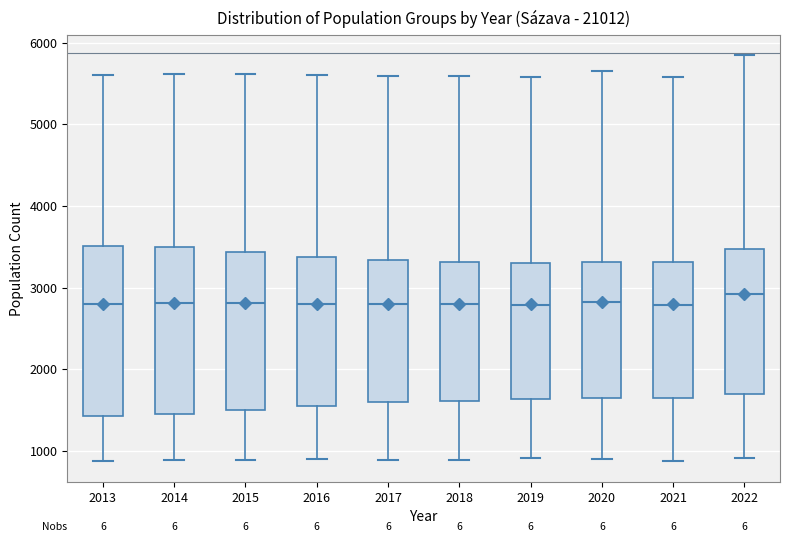

Reading left to right, read every box against the y-axis: the position of its median line, the range the box covers, and the ends of its whiskers. The values are not printed on the chart, so give them approximately, as read against the axis.

2013: median 2800, box 1400 to 3500, whiskers 900 to 5600
2014: median 2800, box 1500 to 3500, whiskers 900 to 5600
2015: median 2800, box 1500 to 3400, whiskers 900 to 5600
2016: median 2800, box 1500 to 3400, whiskers 900 to 5600
2017: median 2800, box 1600 to 3300, whiskers 900 to 5600
2018: median 2800, box 1600 to 3300, whiskers 900 to 5600
2019: median 2800, box 1600 to 3300, whiskers 900 to 5600
2020: median 2800, box 1600 to 3300, whiskers 900 to 5600
2021: median 2800, box 1600 to 3300, whiskers 900 to 5600
2022: median 2900, box 1700 to 3500, whiskers 900 to 5800